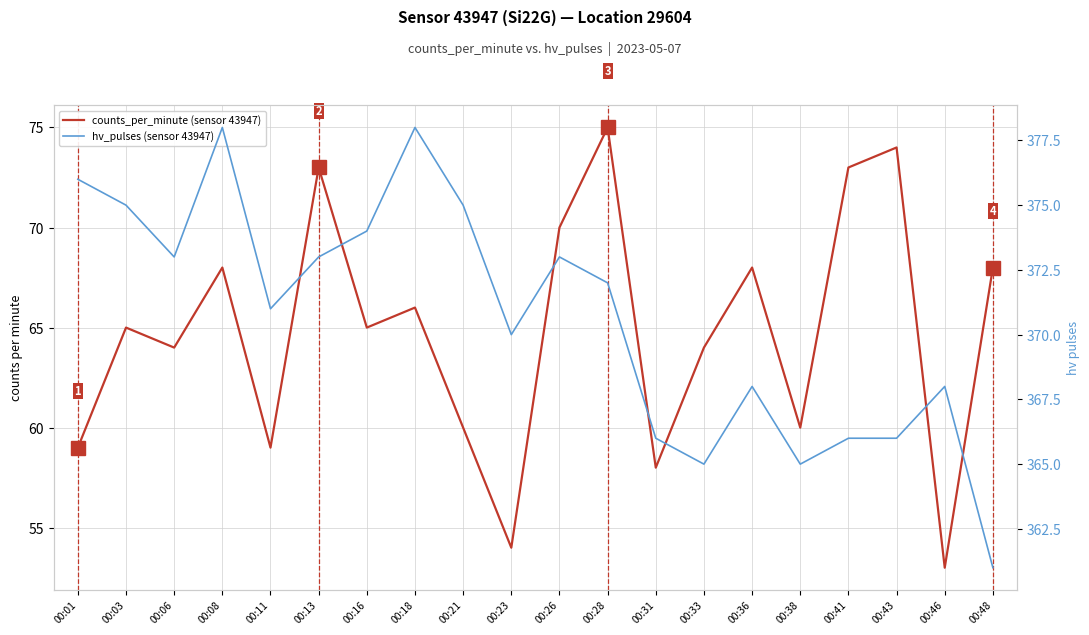

How many lines are shown in the chart?

2